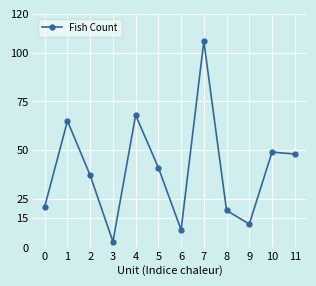

Reading left to right, list all the values displayed in this chart.

0=21	1=65	2=37	3=3	4=68	5=41	6=9	7=106	8=19	9=12	10=49	11=48